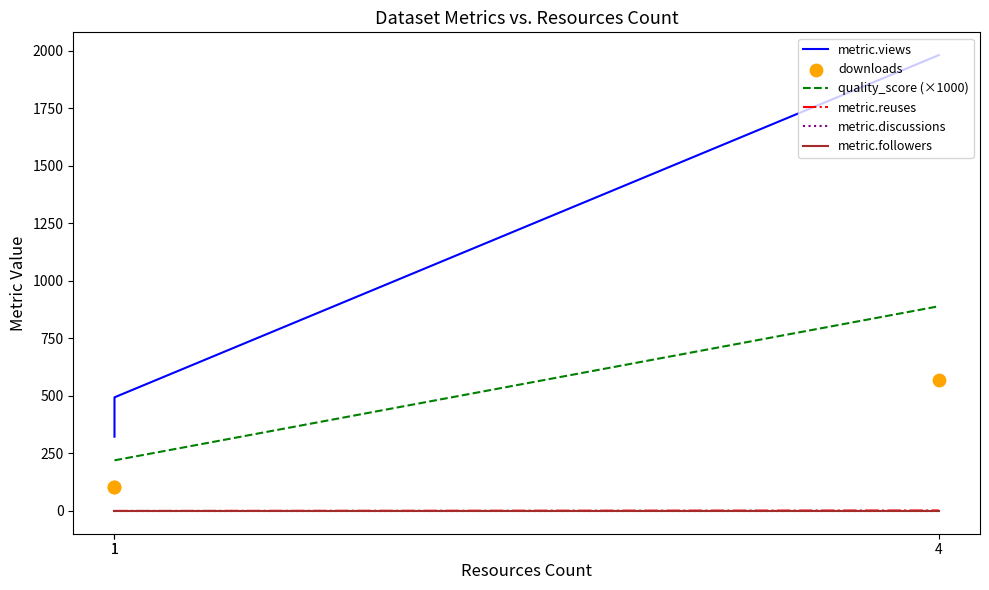

Is the value of metric.reuses at 1 greater than the value of quality_score (×1000) at 1?

No